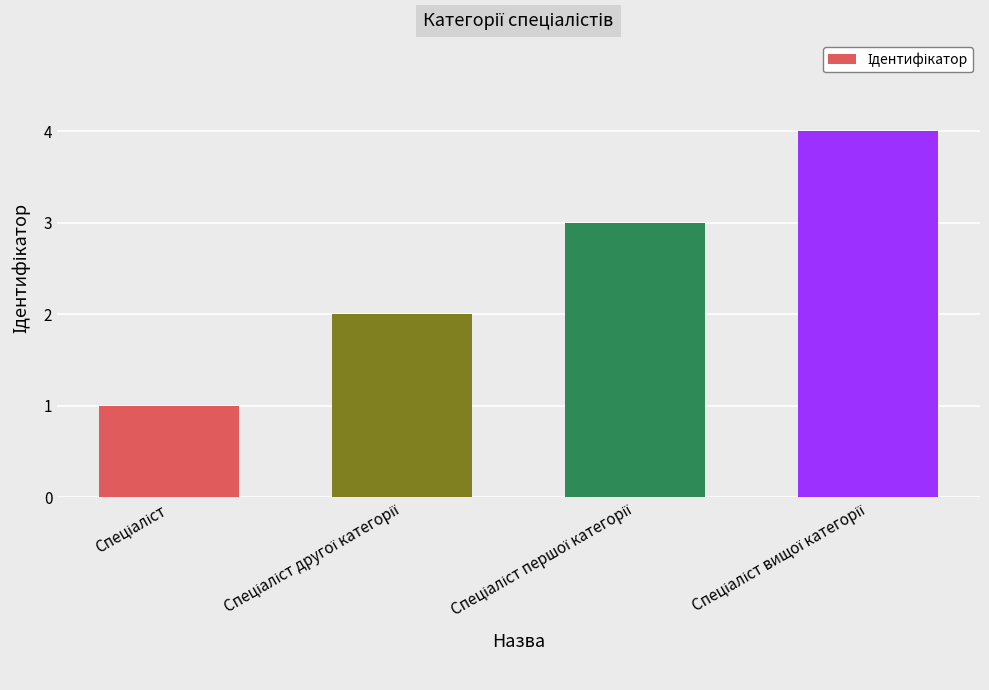

What is the greatest value displayed?

4